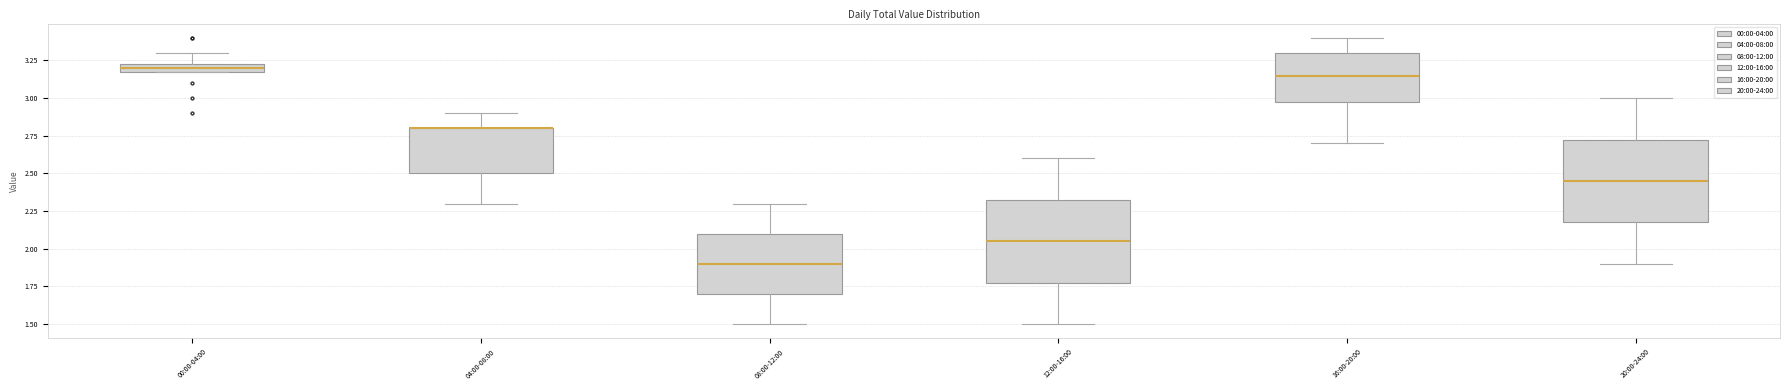

Where is the upper edge of the box for 00:00-04:00 on the y-axis? The values are not printed on the chart, so give them approximately, as read against the axis.

3.25